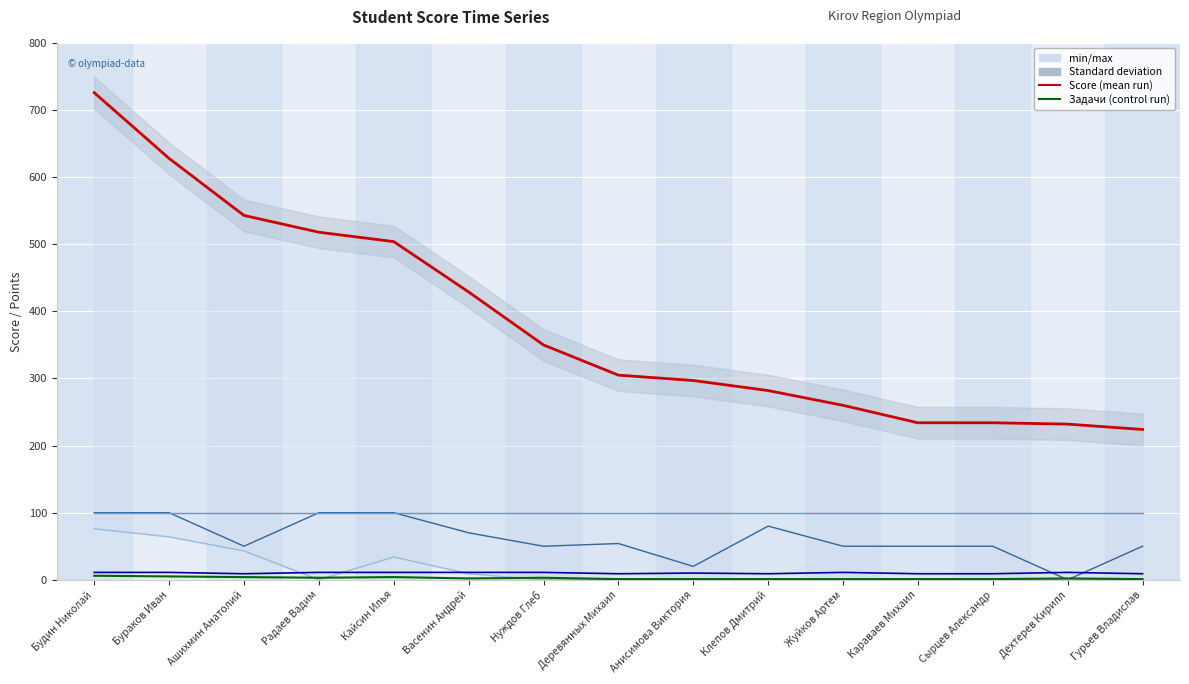

What is the average value of the Task1 series?

62